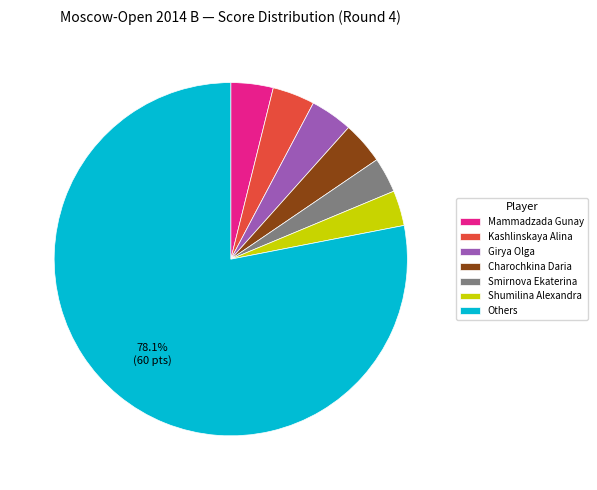

What is the ratio of the value at Girya Olga to the value at Kashlinskaya Alina?

1.0